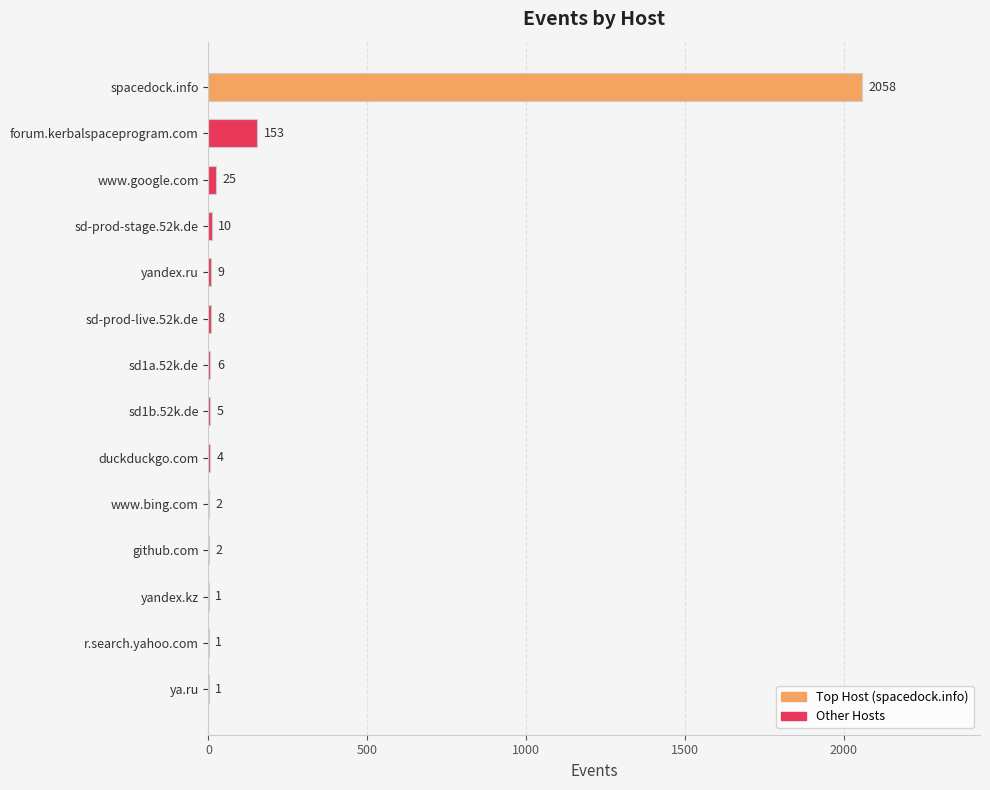

Are the bars grouped side by side (vs. stacked)?

No